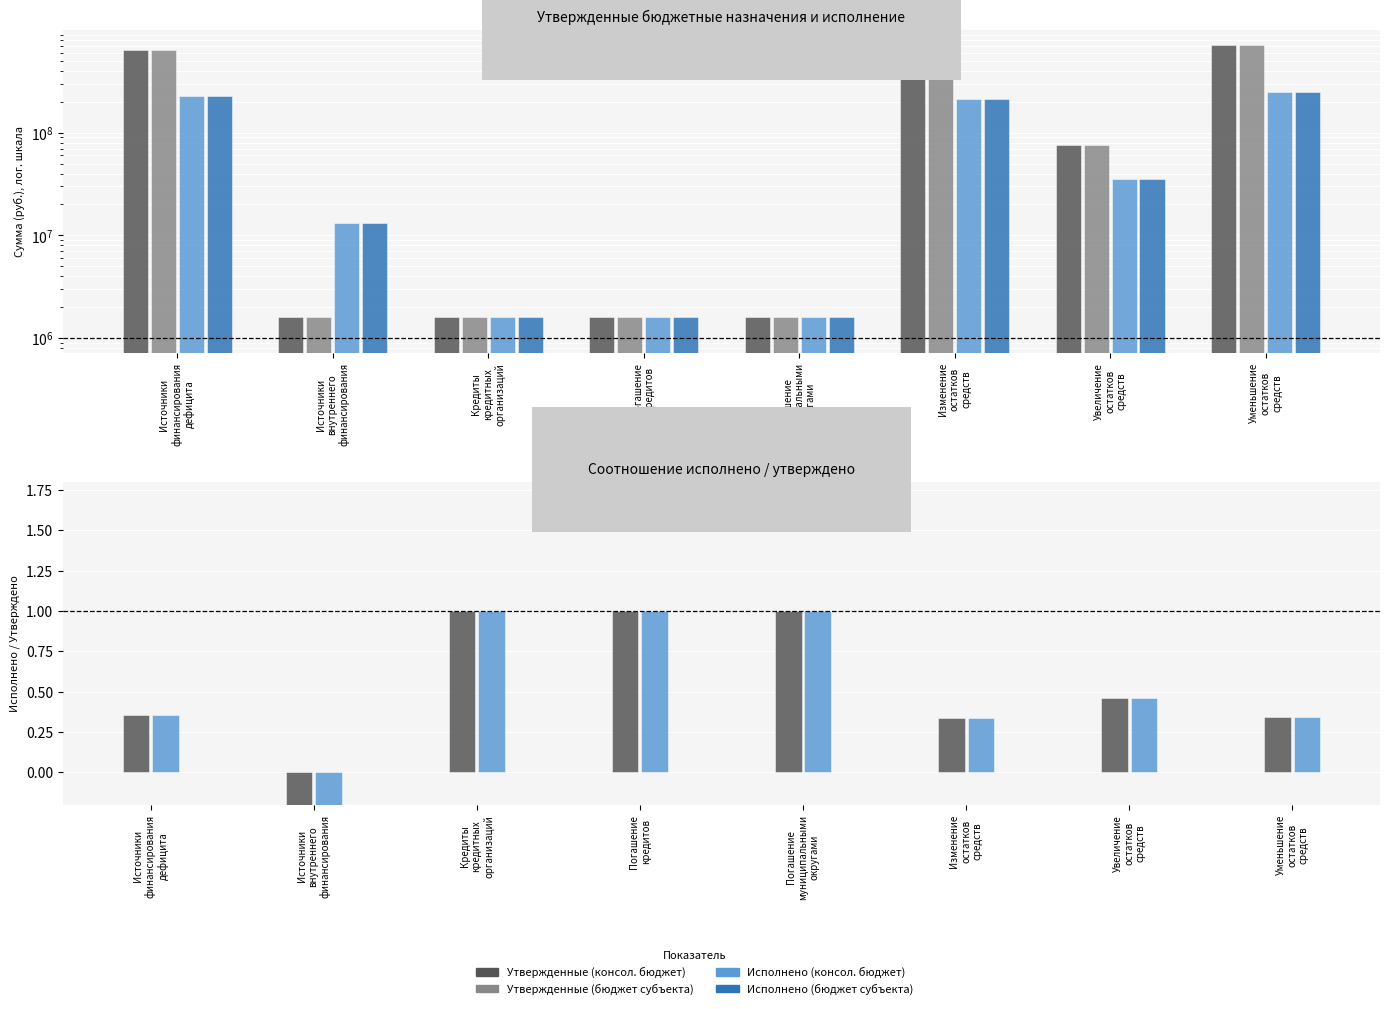

Reading right to left, transcribe all the data shown in this chart.

Утвержденные (консол. бюджет): Уменьшение
остатков
средств=717257021.9	Увеличение
остатков
средств=76410205.2	Изменение
остатков
средств=632806474.4	Погашение
муниципальными
округами=1600000.0	Погашение
кредитов=1600000.0	Кредиты
кредитных
организаций=1600000.0	Источники
внутреннего
финансирования=1600000.0	Источники
финансирования
дефицита=631206474.4
Утвержденные (бюджет субъекта): Уменьшение
остатков
средств=717257021.9	Увеличение
остатков
средств=76410205.2	Изменение
остатков
средств=632806474.4	Погашение
муниципальными
округами=1600000.0	Погашение
кредитов=1600000.0	Кредиты
кредитных
организаций=1600000.0	Источники
внутреннего
финансирования=1600000.0	Источники
финансирования
дефицита=631206474.4
Исполнено (консол. бюджет): Уменьшение
остатков
средств=248084884.8	Увеличение
остатков
средств=35157231.6	Изменение
остатков
средств=212927653.2	Погашение
муниципальными
округами=1600000.0	Погашение
кредитов=1600000.0	Кредиты
кредитных
организаций=1600000.0	Источники
внутреннего
финансирования=13323183.6	Источники
финансирования
дефицита=226250836.8
Исполнено (бюджет субъекта): Уменьшение
остатков
средств=248084884.8	Увеличение
остатков
средств=35157231.6	Изменение
остатков
средств=212927653.2	Погашение
муниципальными
округами=1600000.0	Погашение
кредитов=1600000.0	Кредиты
кредитных
организаций=1600000.0	Источники
внутреннего
финансирования=13323183.6	Источники
финансирования
дефицита=226250836.8
Консол. бюджет: Уменьшение
остатков
средств=0.3	Увеличение
остатков
средств=0.5	Изменение
остатков
средств=0.3	Погашение
муниципальными
округами=1.0	Погашение
кредитов=1.0	Кредиты
кредитных
организаций=1.0	Источники
внутреннего
финансирования=-8.3	Источники
финансирования
дефицита=0.4
Бюджет субъекта: Уменьшение
остатков
средств=0.3	Увеличение
остатков
средств=0.5	Изменение
остатков
средств=0.3	Погашение
муниципальными
округами=1.0	Погашение
кредитов=1.0	Кредиты
кредитных
организаций=1.0	Источники
внутреннего
финансирования=-8.3	Источники
финансирования
дефицита=0.4